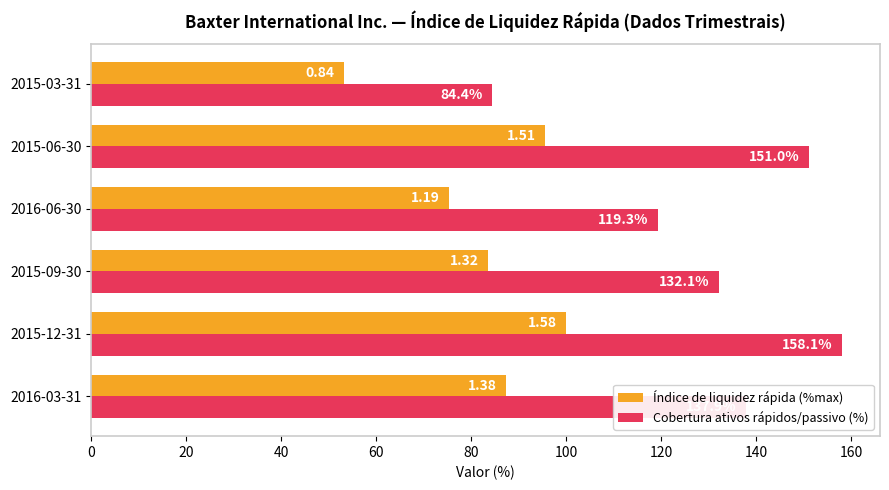

Which series has the largest total across all categories?

Cobertura ativos rápidos/passivo (%)